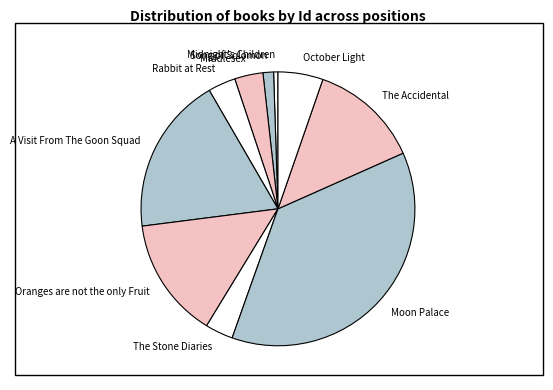

Do The Stone Diaries and Rabbit at Rest together represent more than half of the pie?

No